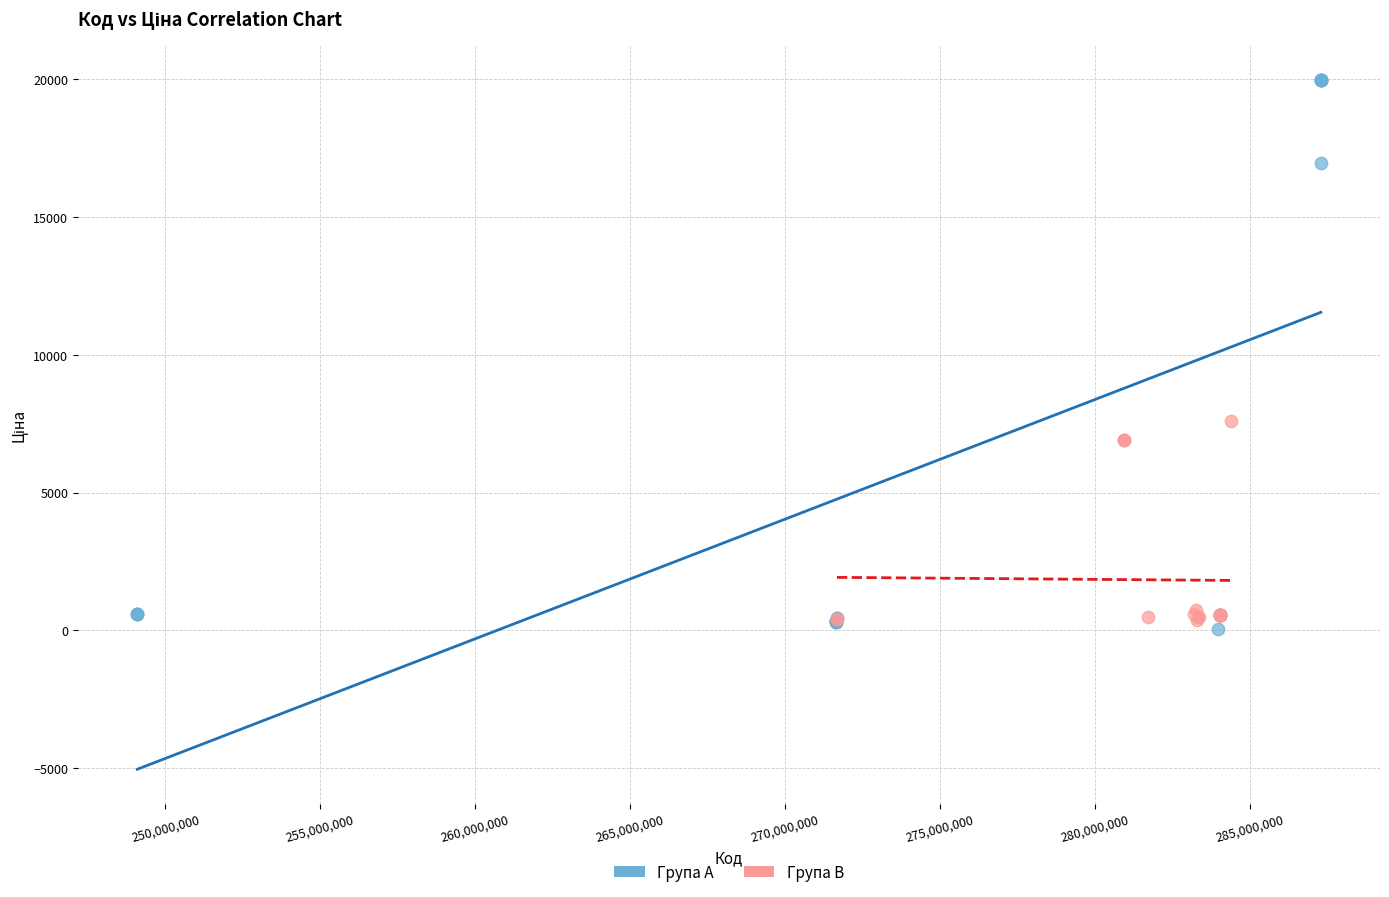

Which series has the widest spread of Y values?

Група A